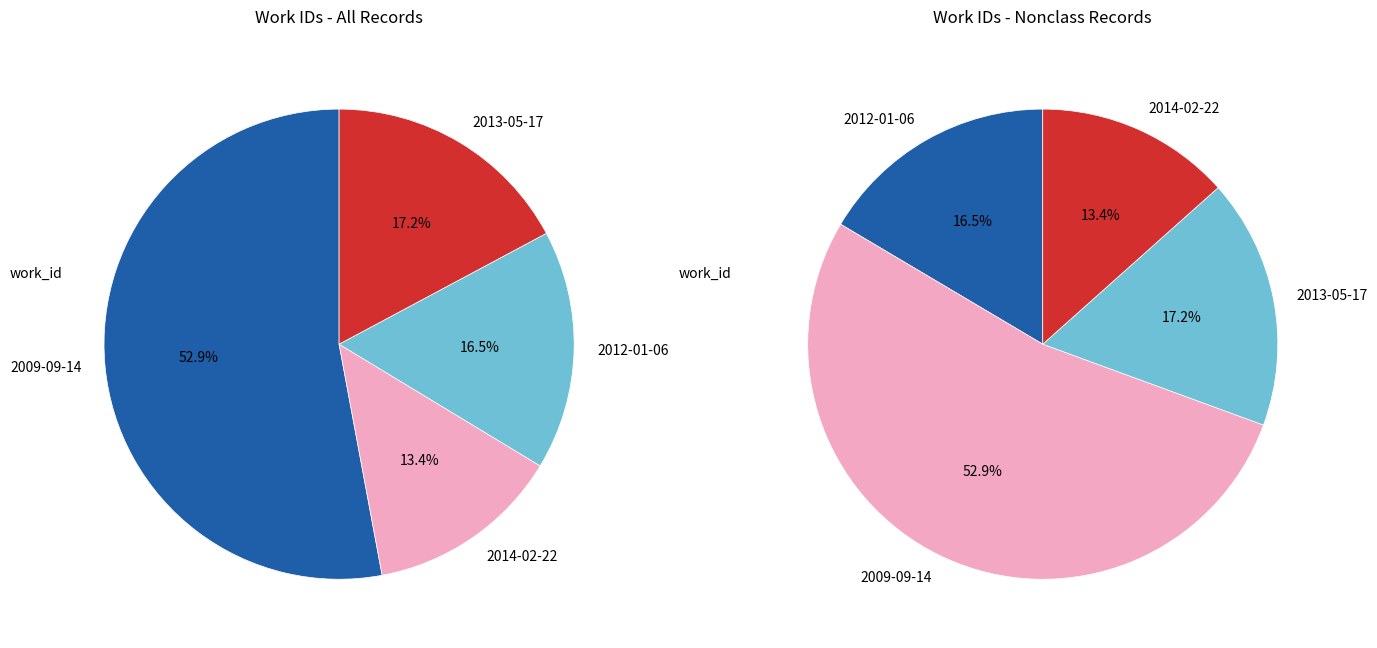

How many segments does this pie chart have?

8